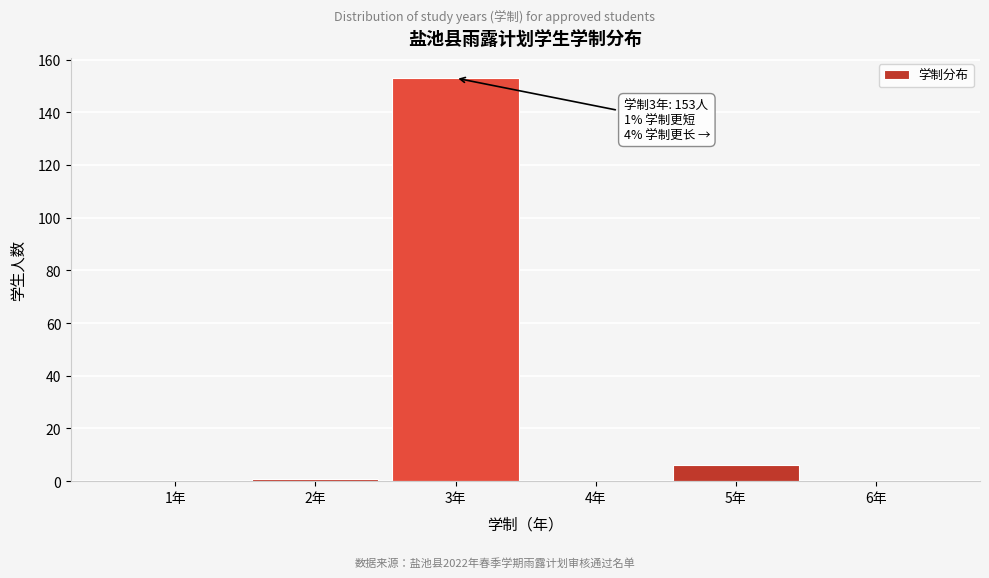

Reading right to left, transcribe all the data shown in this chart.

6年=0	5年=6	4年=0	3年=153	2年=1	1年=0